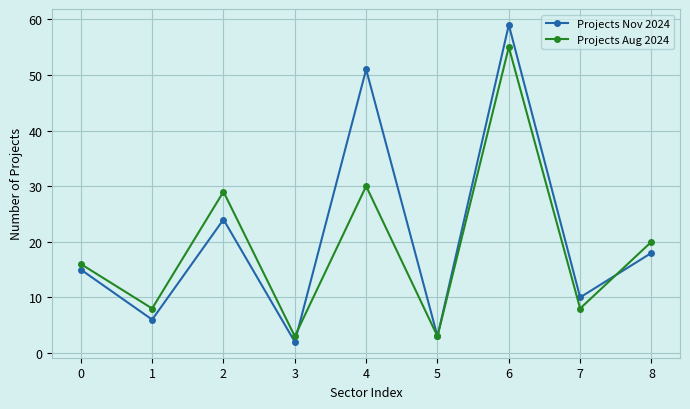

The Projects Aug 2024 series shows 1 at 5. True or false?

False